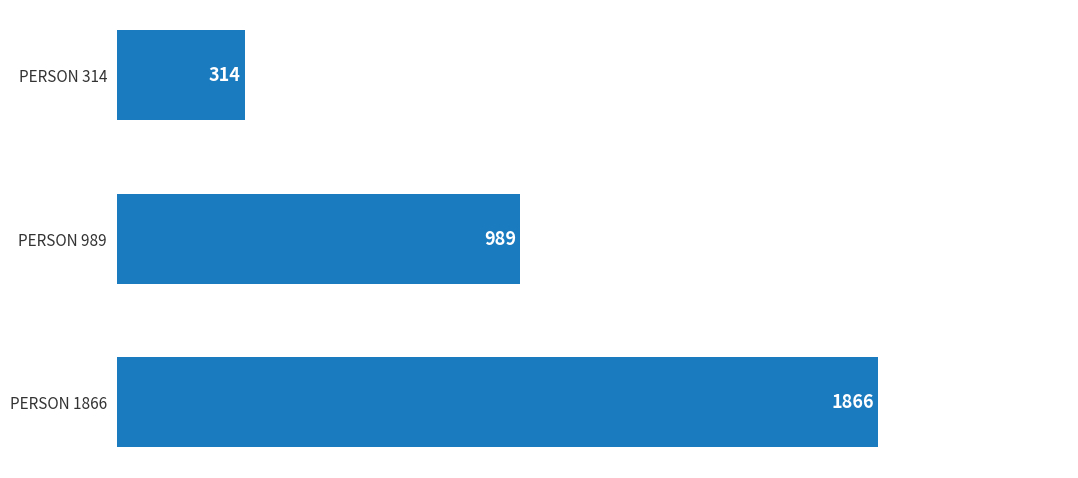

What is the value of the 3rd bar from the top?

1866